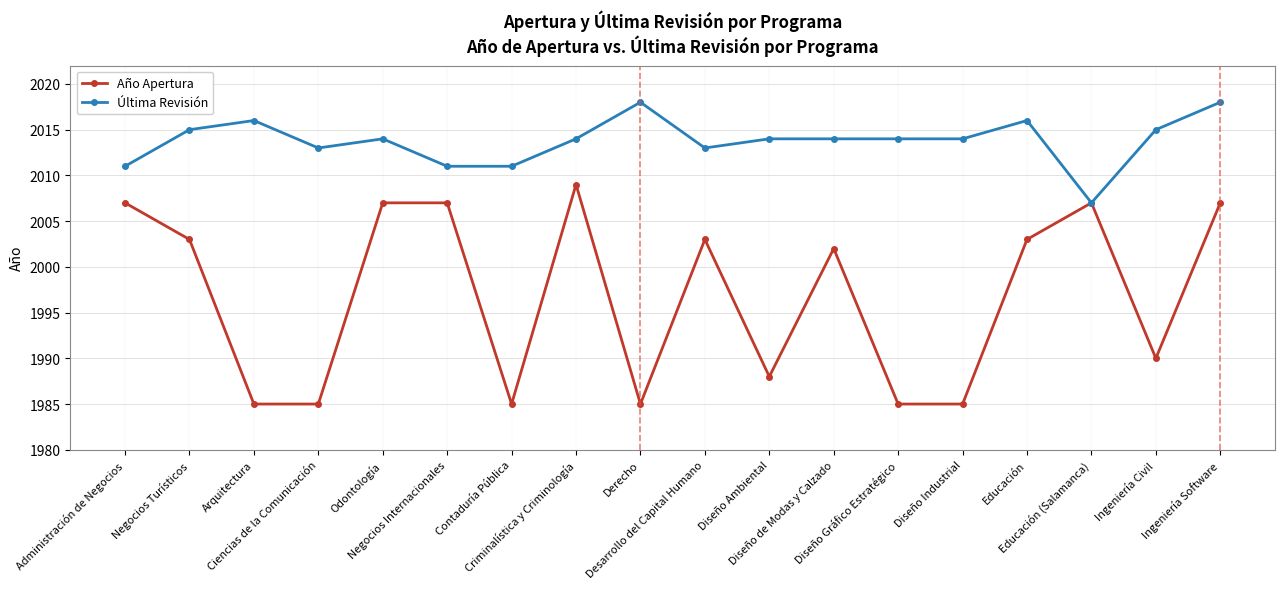

List the series in order of their peak value, lowest first.

Año Apertura, Última Revisión